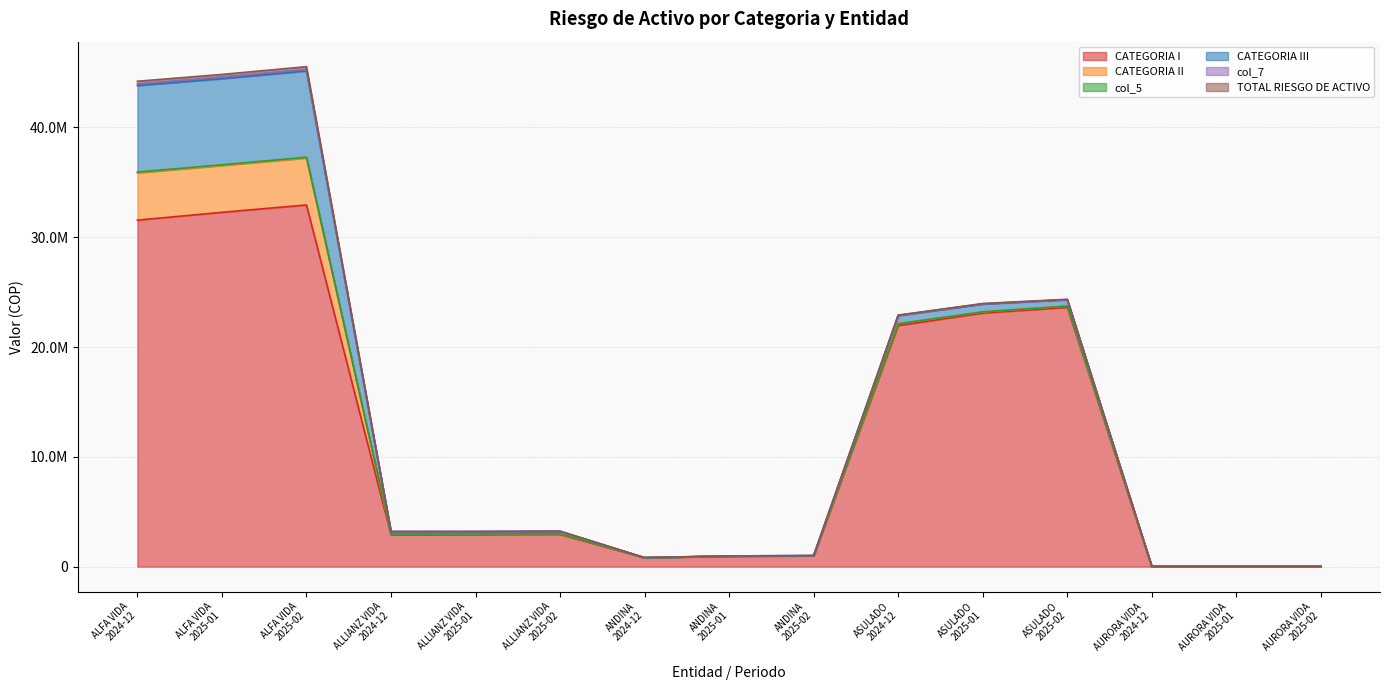

At which category does CATEGORIA III reach its first local peak?

ALFA VIDA
2025-02